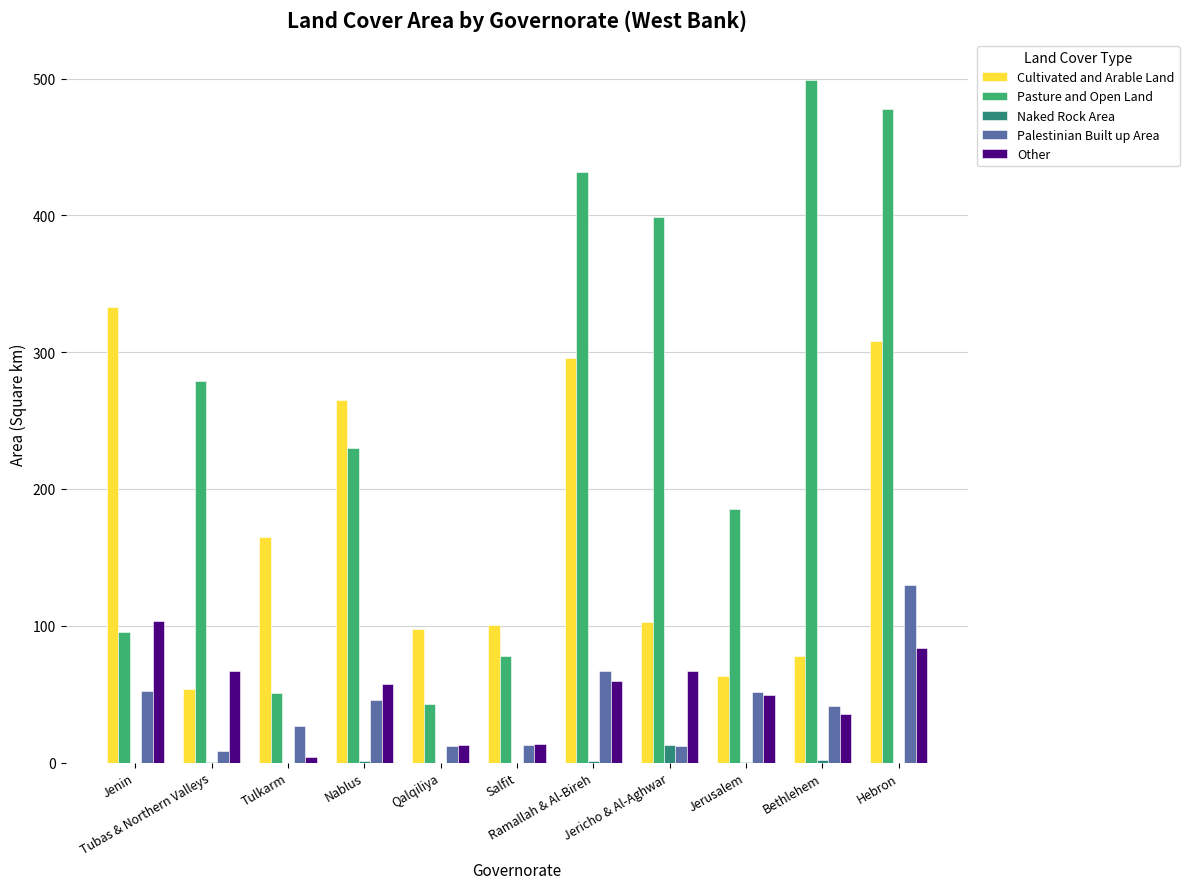

The value of Cultivated and Arable Land at Bethlehem is 133.8. True or false?

False